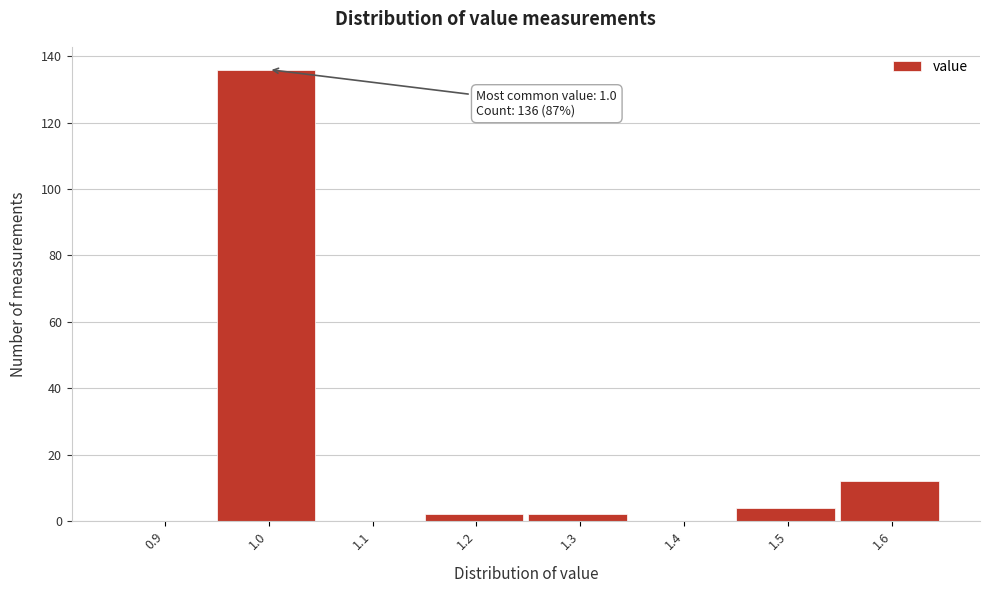

Reading right to left, list all the values displayed in this chart.

1.6=12	1.5=4	1.4=0	1.3=2	1.2=2	1.1=0	1.0=136	0.9=0